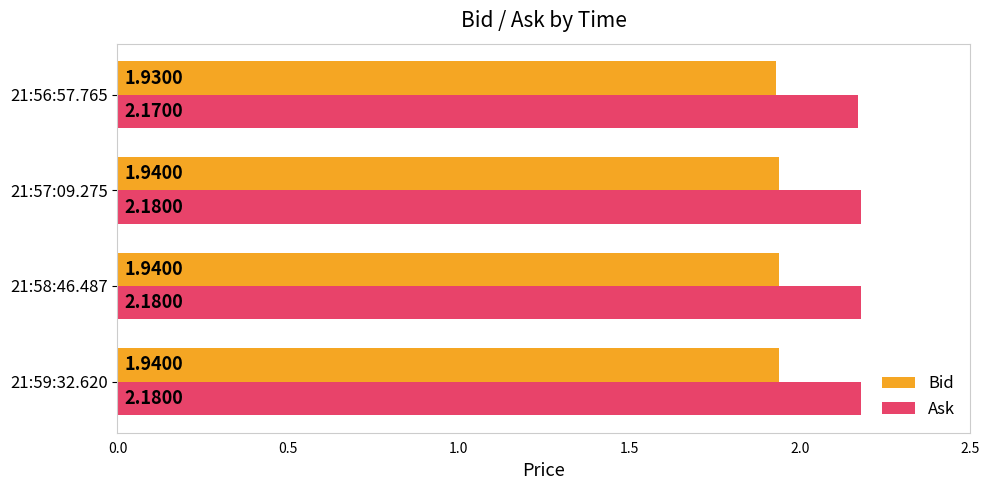

What is the total value across all series at 21:58:46.487?

4.1